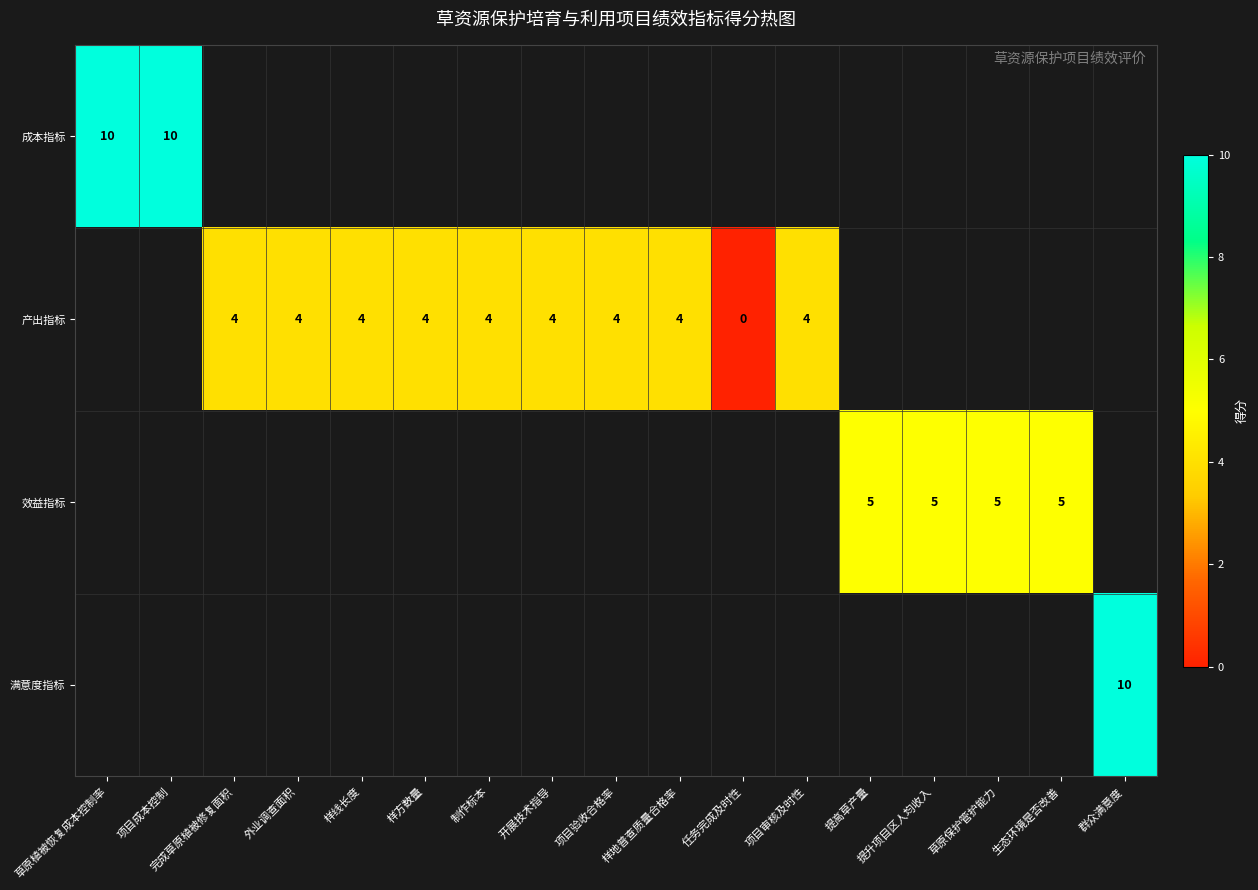

The value of 产出指标 at 样线长度 is 4. True or false?

True